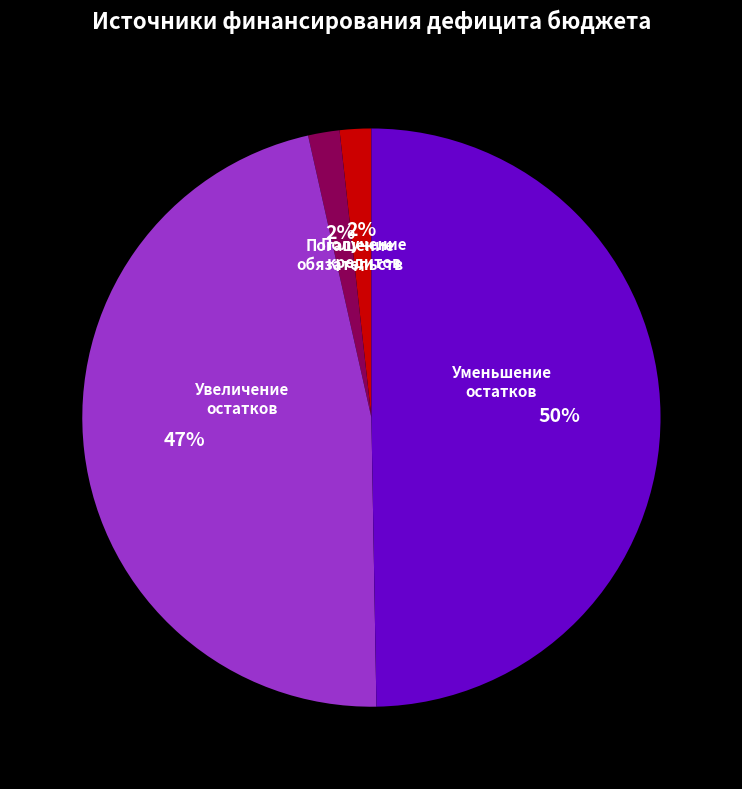

To the nearest percent, what is the difference between the largest and smallest slice percentages?

48%